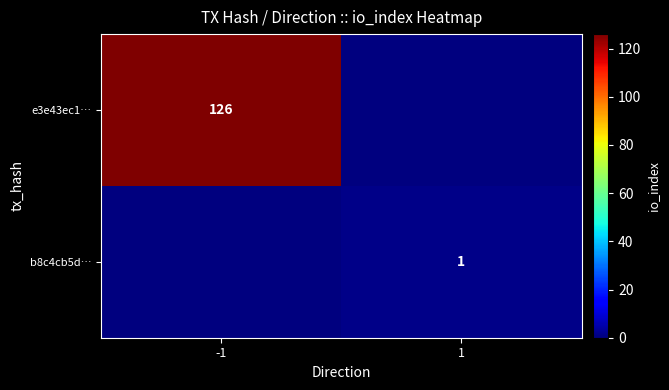

Is it true that e3e43ec1… equals 126 at -1?

True